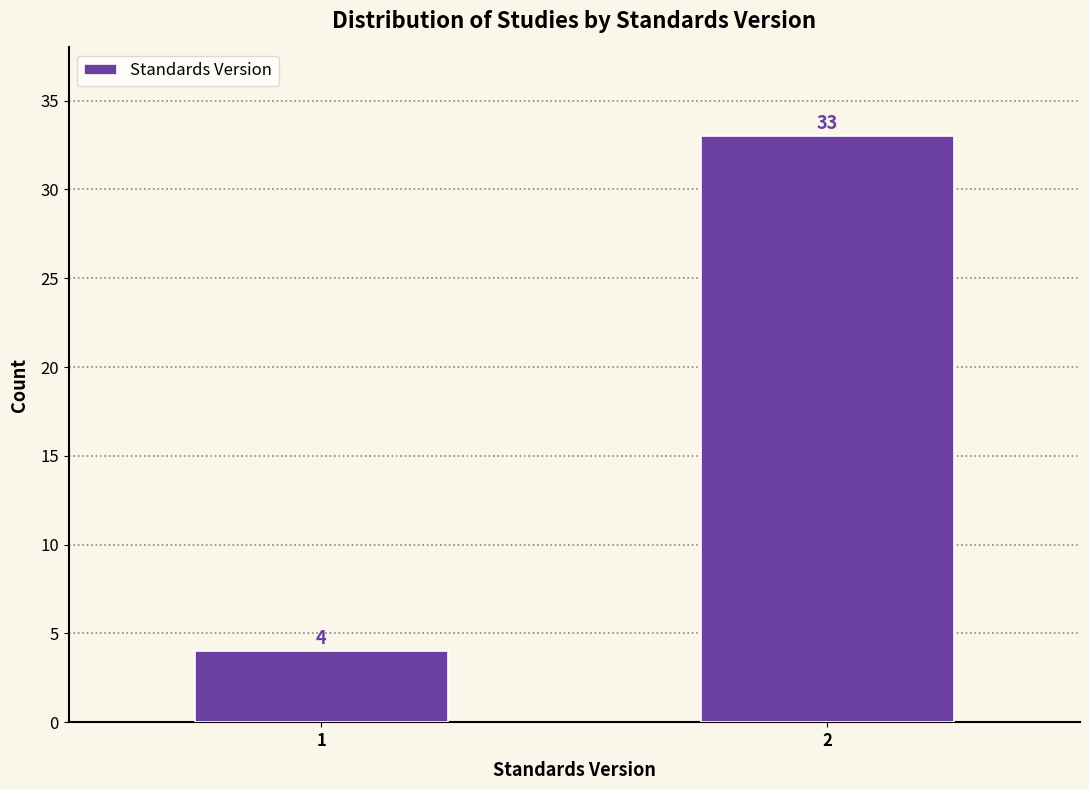

Reading right to left, transcribe all the data shown in this chart.

2=33	1=4